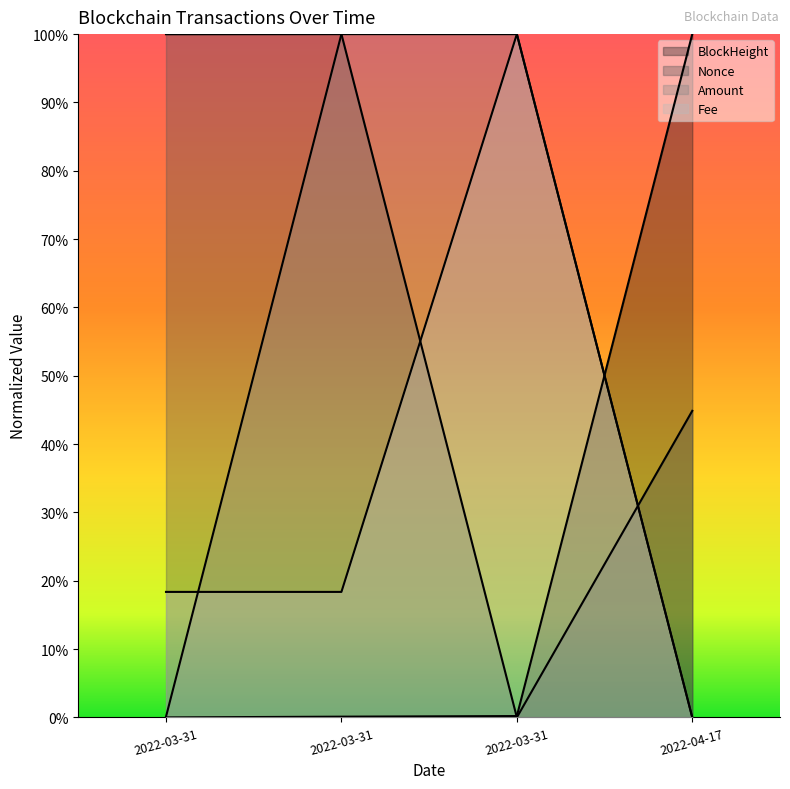

At how many categories does at least one series exceed 0?

4